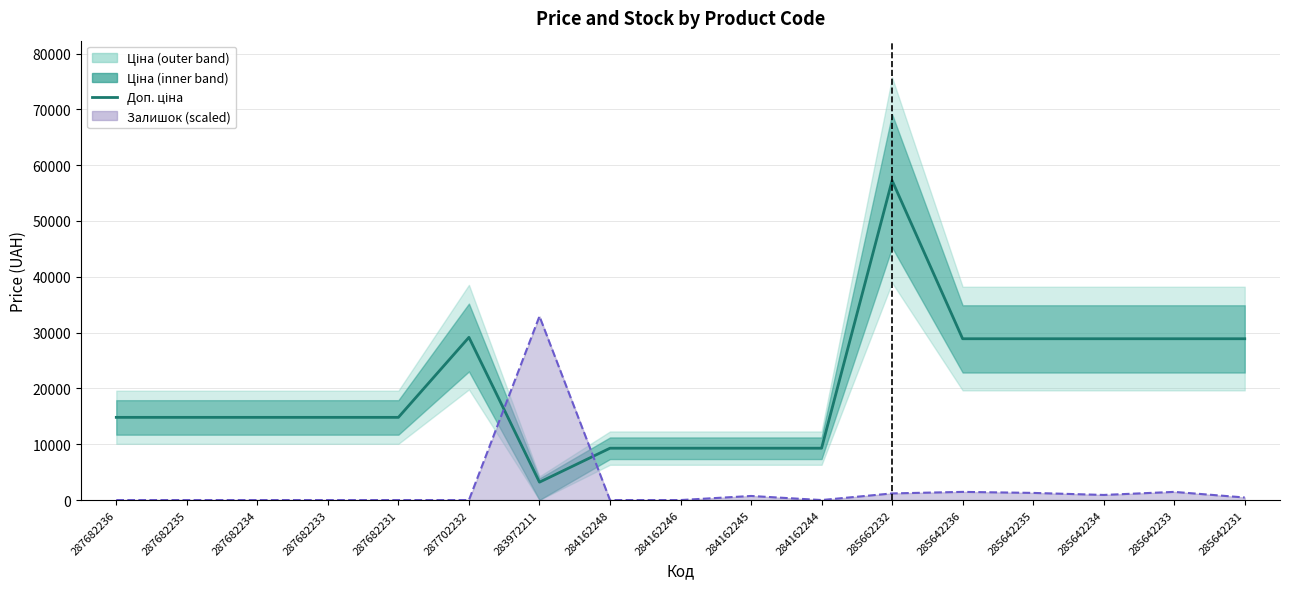

Is it true that the value at 287682231 is 5696.8?

False